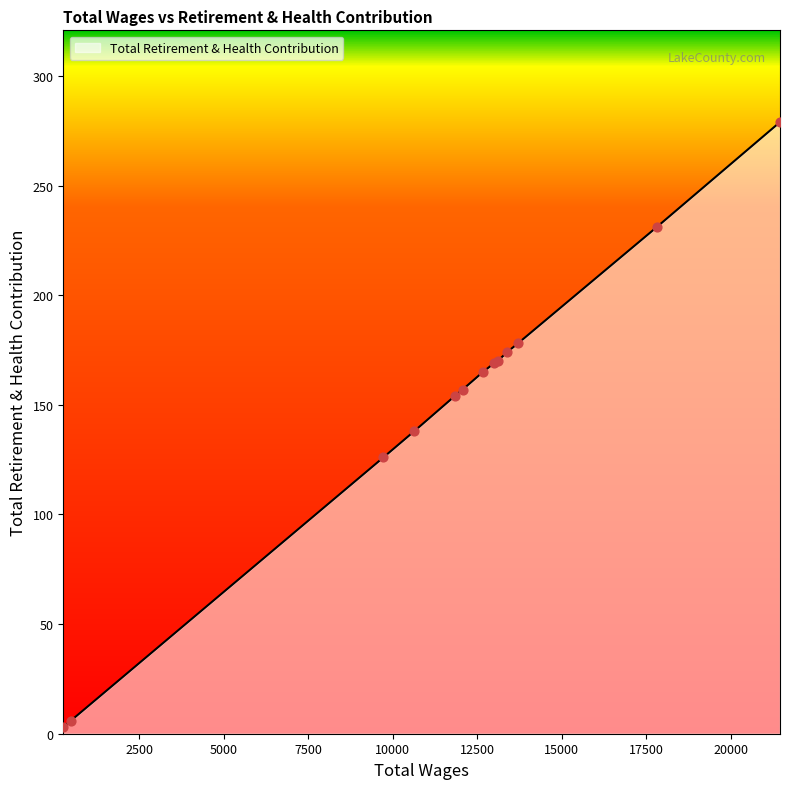

What is the greatest value displayed?

279